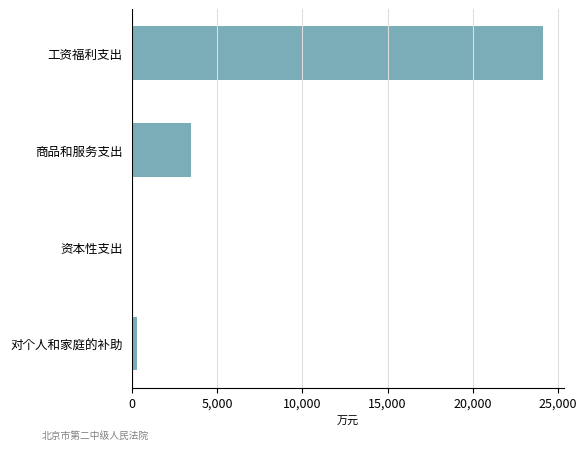

Reading bottom to top, extract all data points from this chart.

对个人和家庭的补助=269.7	资本性支出=2.7	商品和服务支出=3455.5	工资福利支出=24140.3